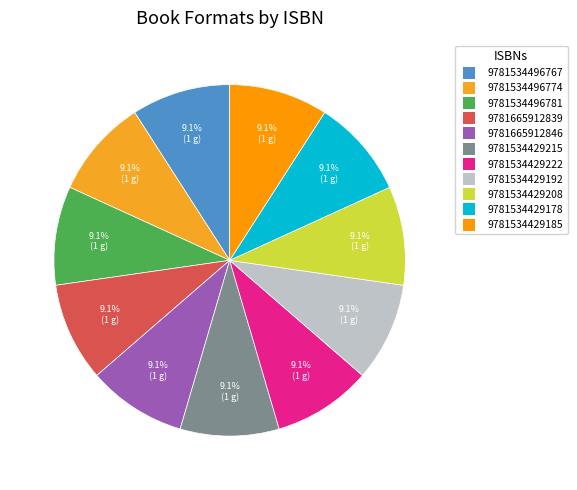

What portion of the pie excludes 9781534429208?

90.9%